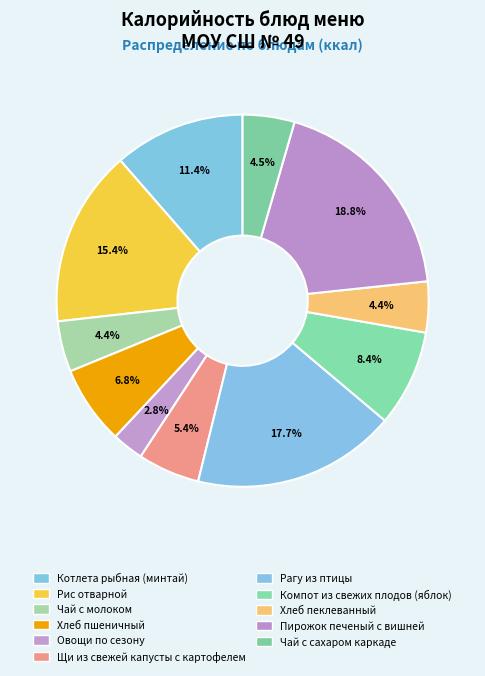

Does Овощи по сезону represent more than half of the total?

No